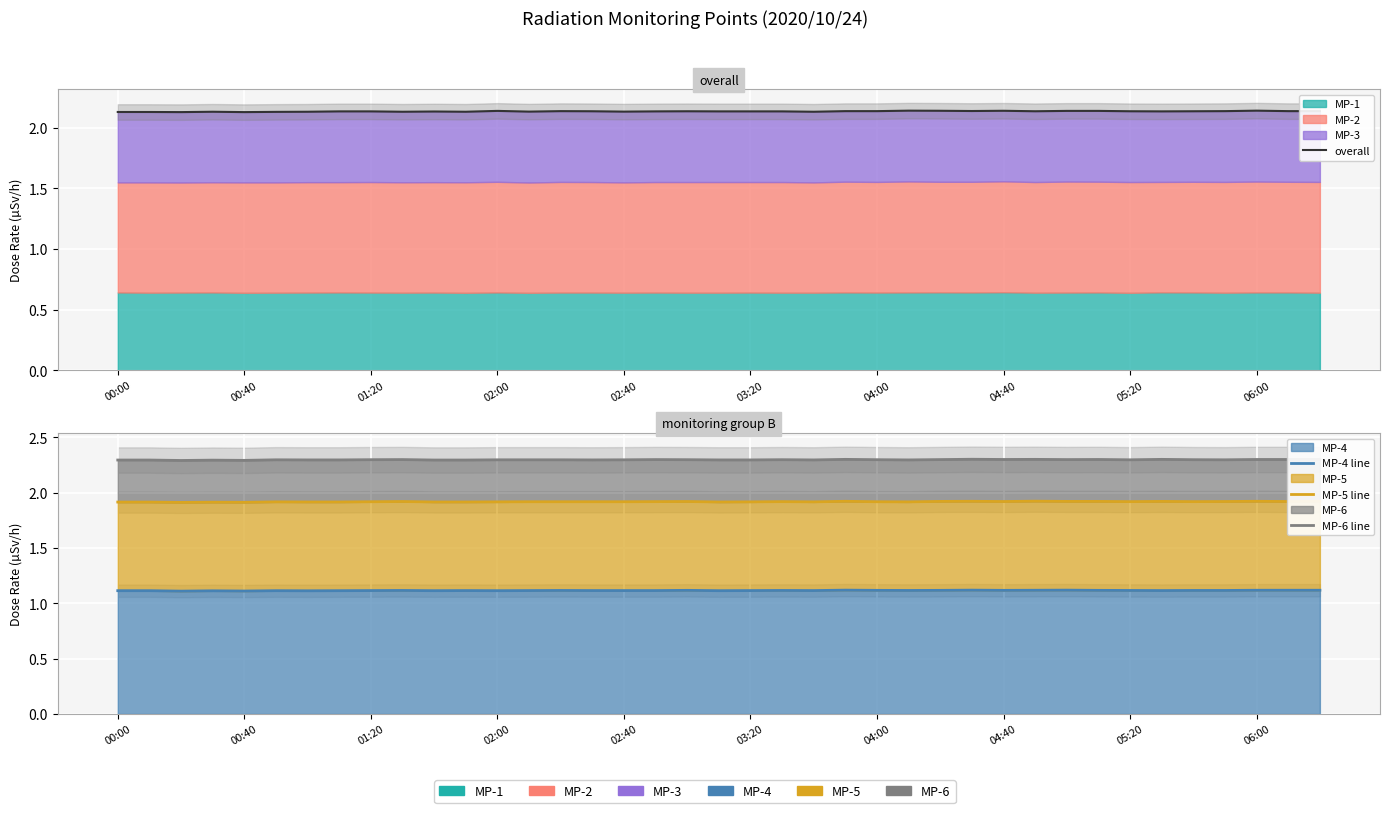

How many categories are shown in the chart?

39